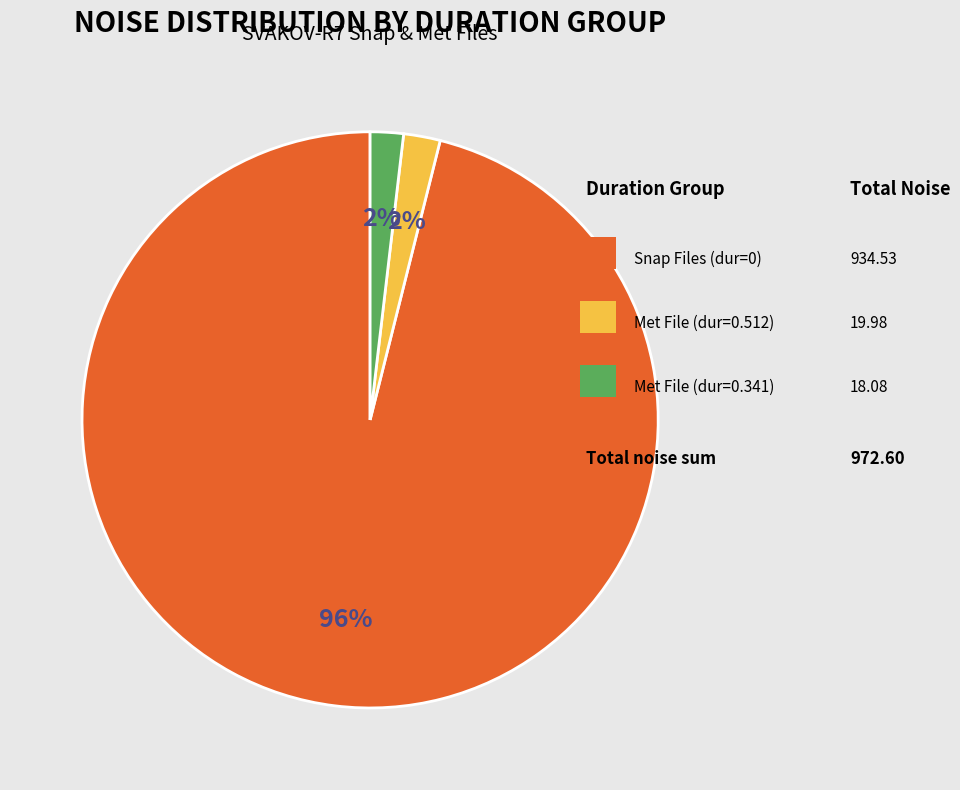

Does any single category account for the majority?

Yes